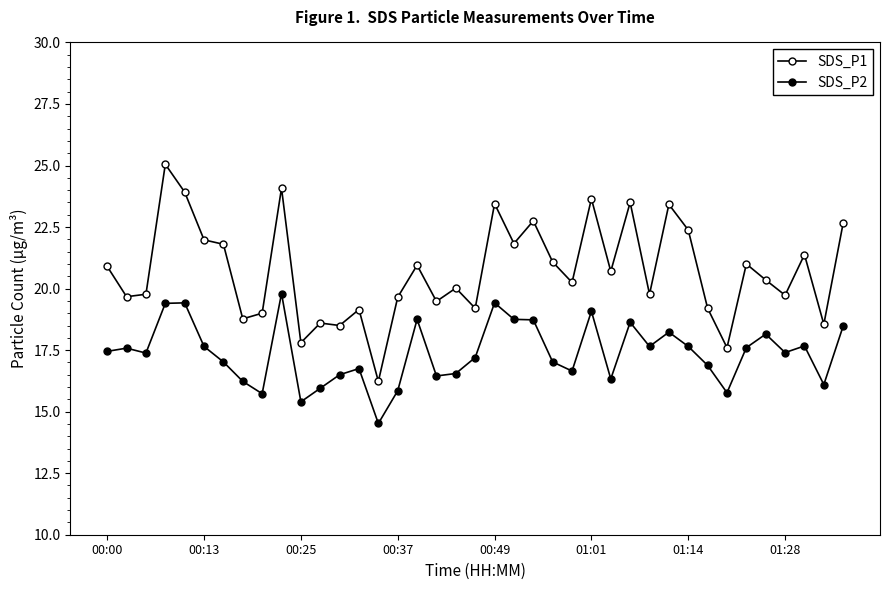

How many lines are shown in the chart?

2